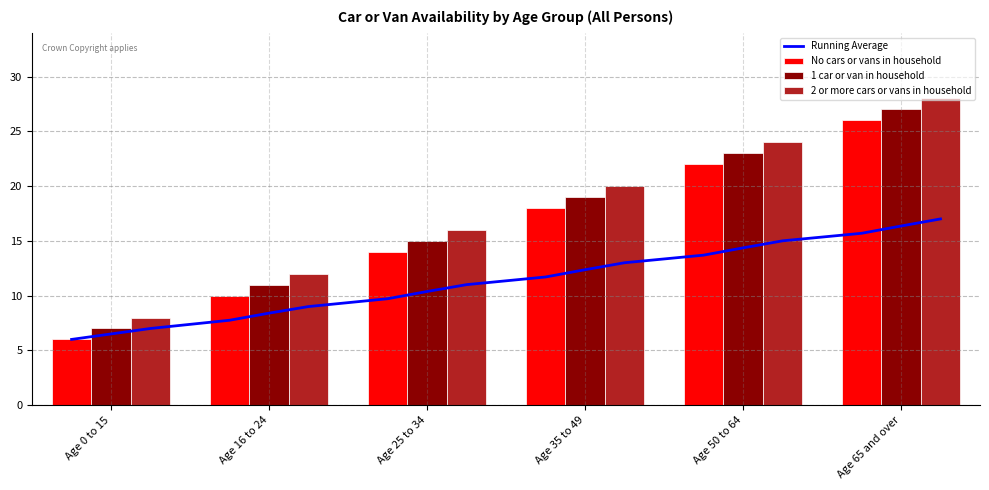

Where does the 2 or more cars or vans in household series first go above 20?

Age 50 to 64